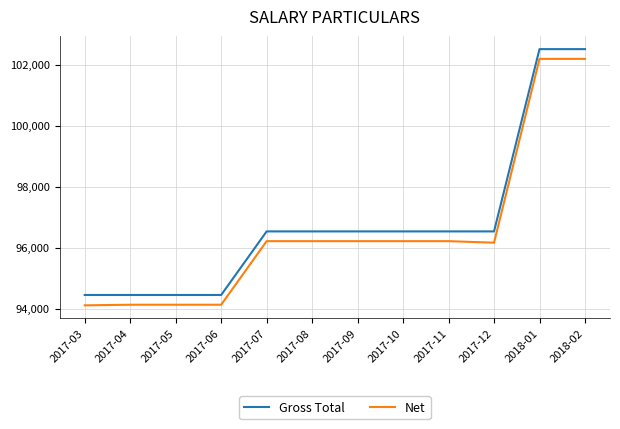

True or false: Net and Gross Total intersect in this chart.

False